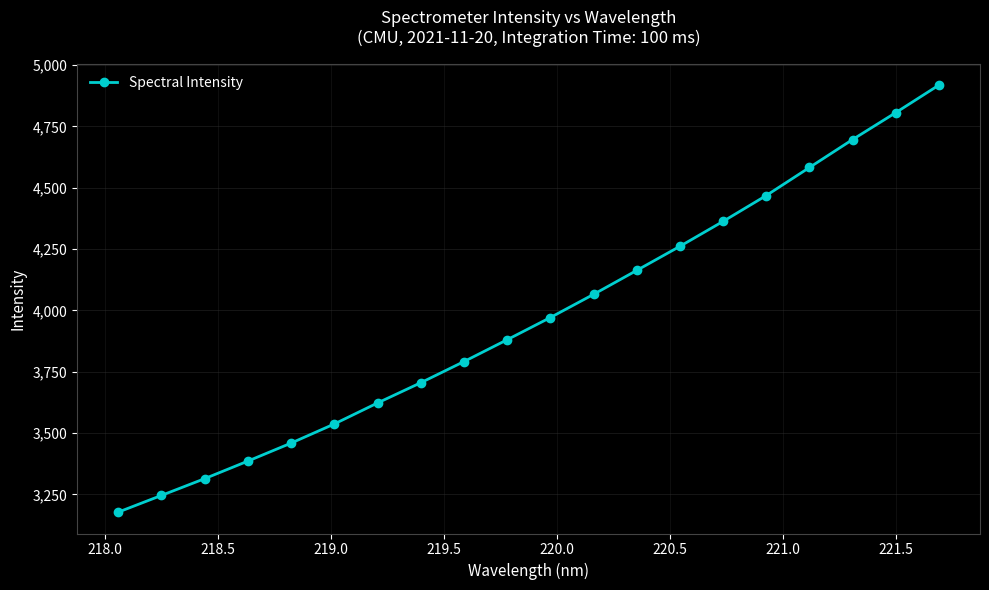

How many lines are shown in the chart?

1